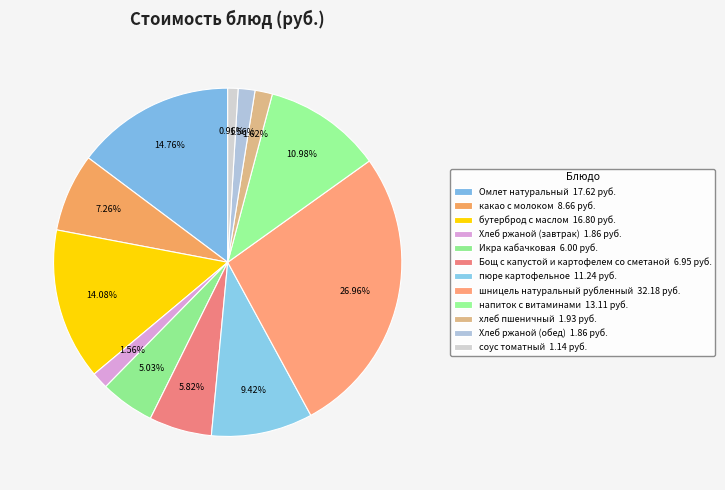

Is it true that Хлеб ржаной (обед) is 2% of the pie?

True